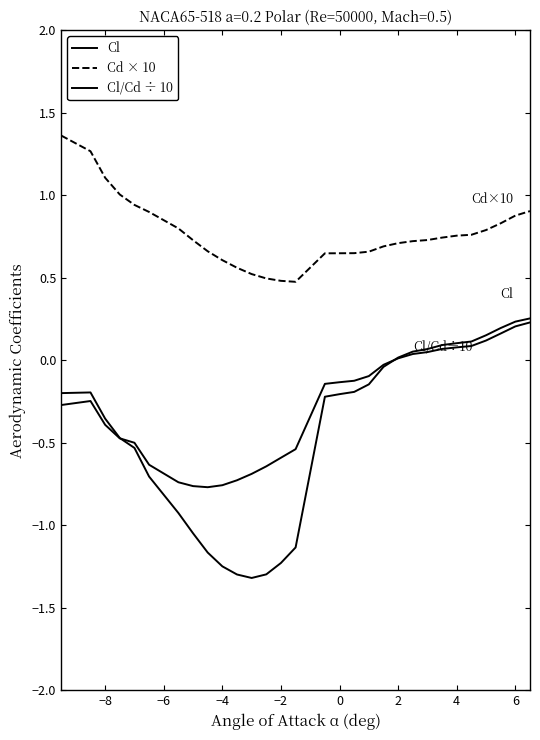

How many lines are shown in the chart?

3